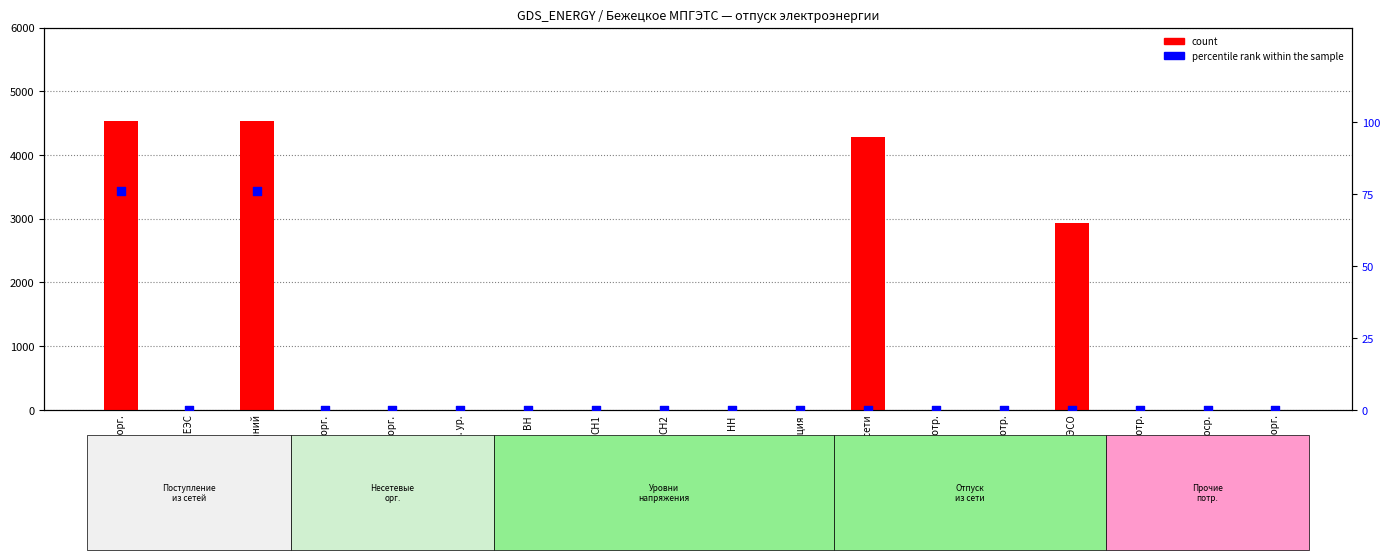

Which series contains the highest Y value?

count